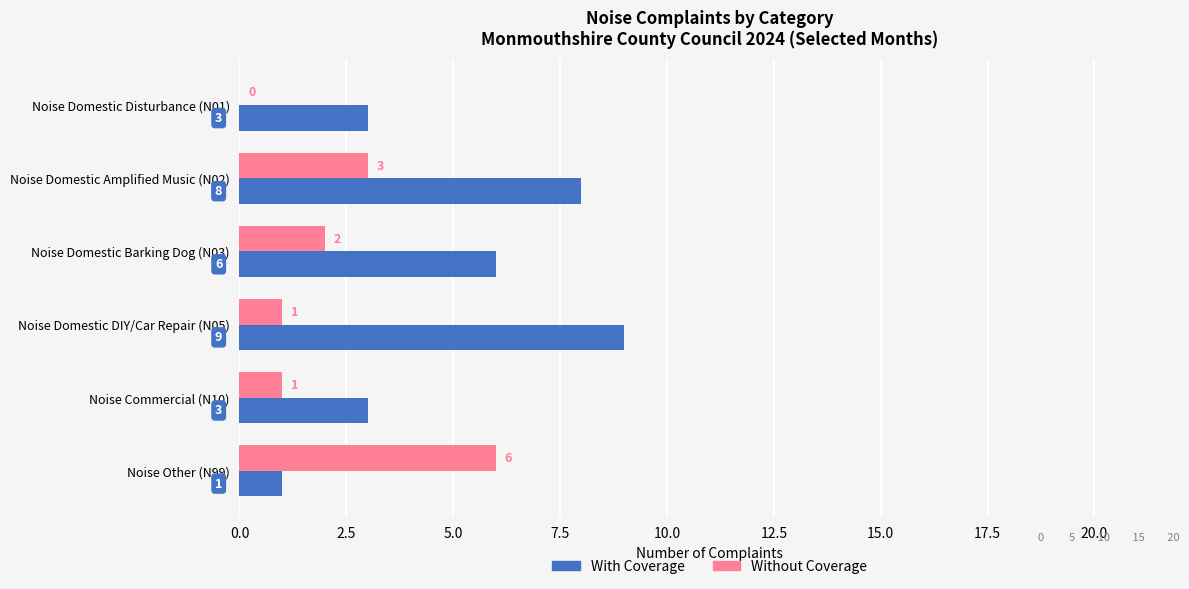

At which category is the sum across all series the highest?

Noise Domestic Amplified Music (N02)